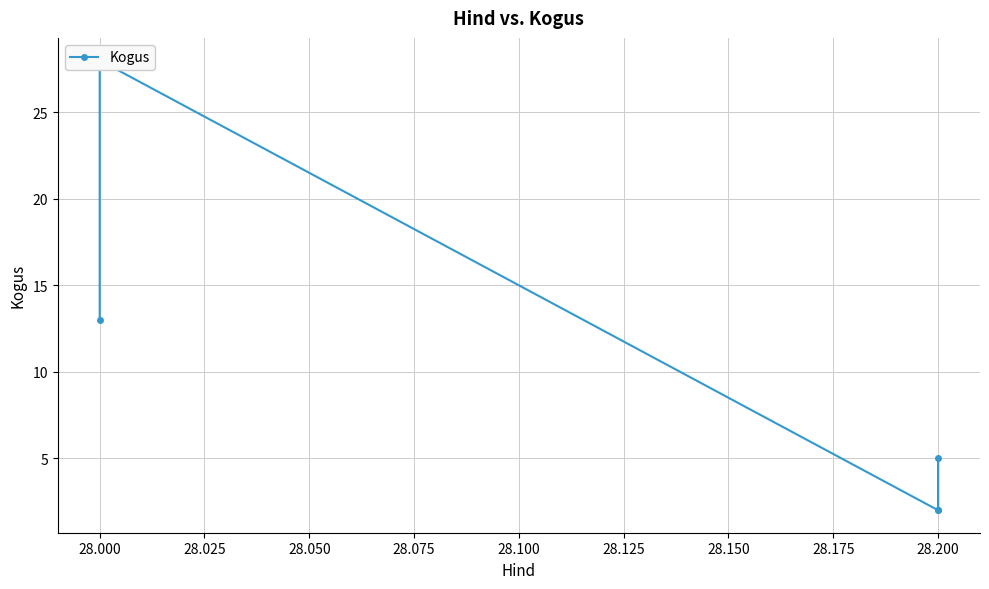

What is the sum of all values?

50